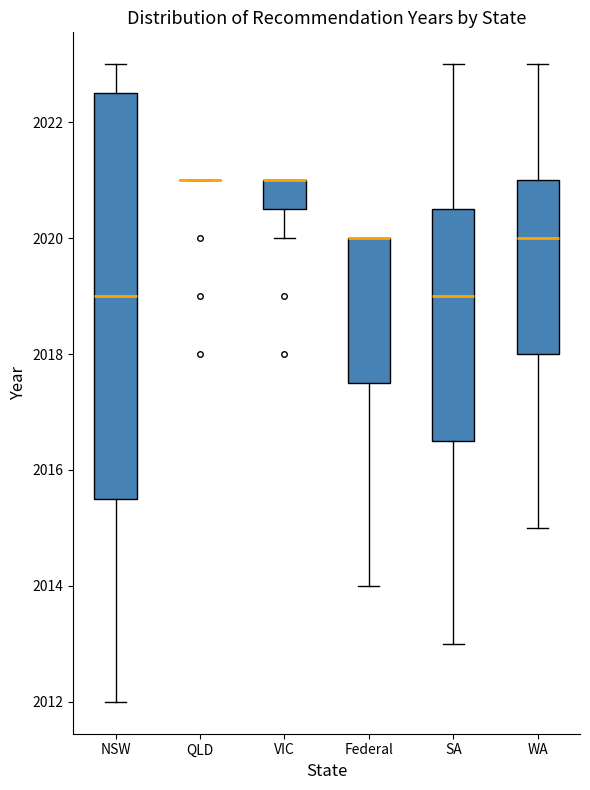

Where does the upper whisker of the box for WA end on the y-axis? The values are not printed on the chart, so give them approximately, as read against the axis.

2023.0